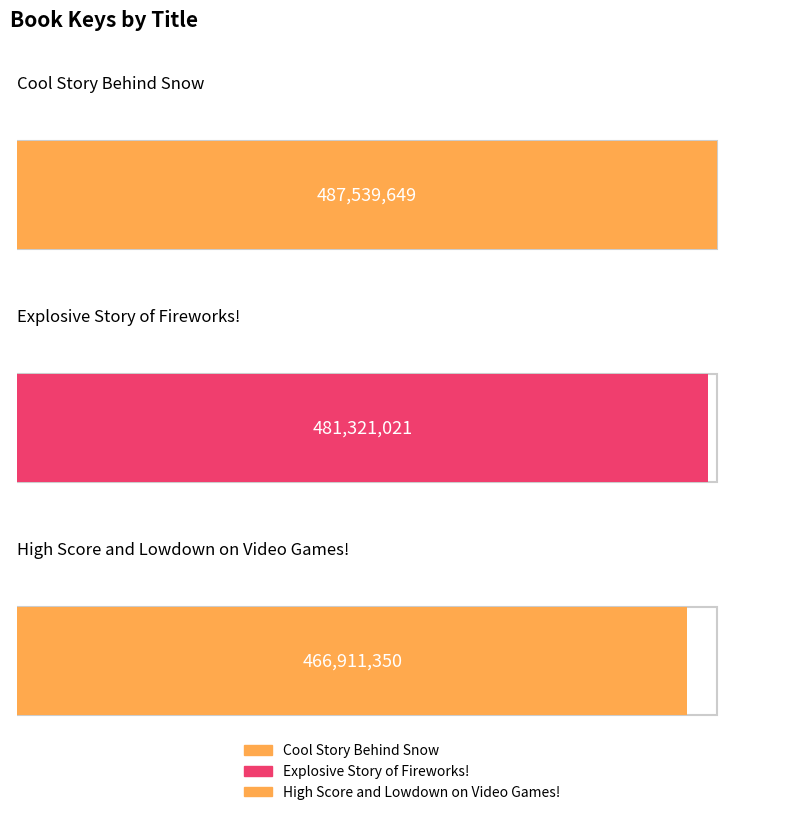

What position from the right is Explosive Story of Fireworks!?

2